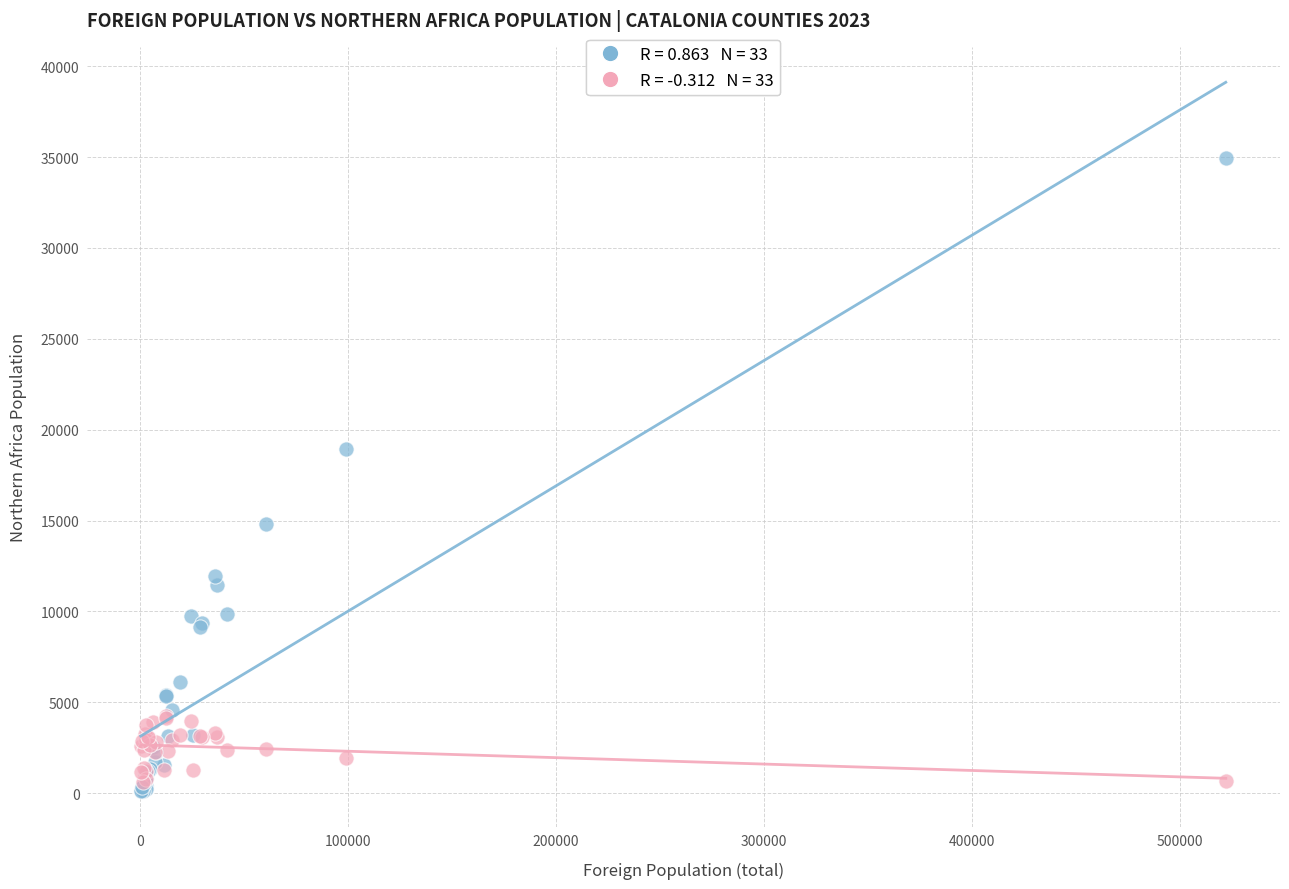

Across all series, what Y value is closest to 17506?

18923